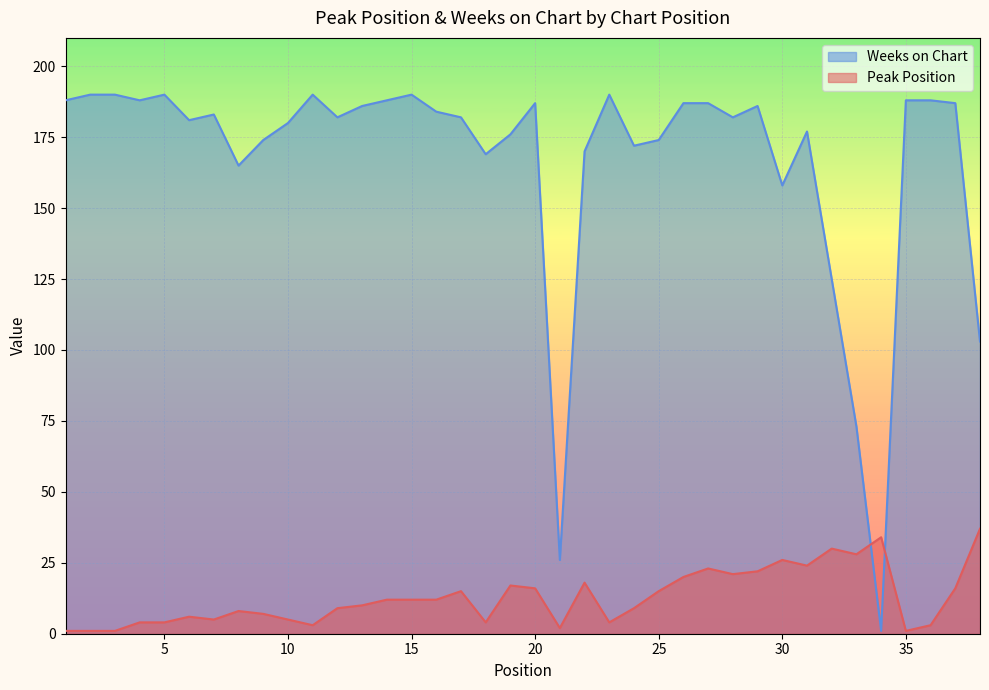

What are all the series names shown in the legend?

Weeks on Chart, Peak Position